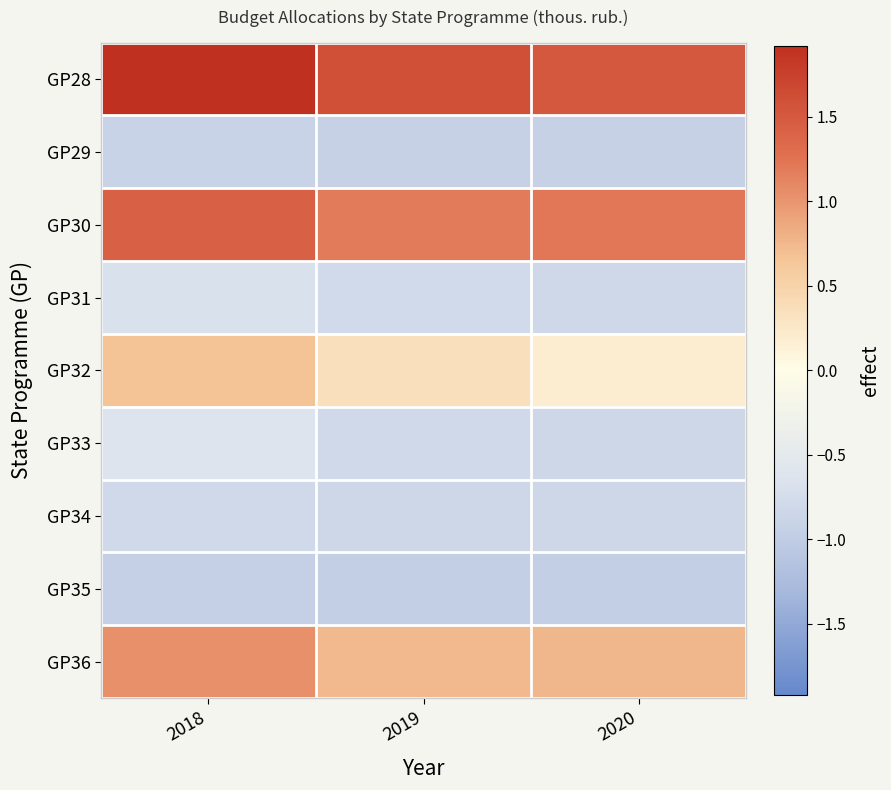

Which series changed the most between 2019 and 2020?

GP32